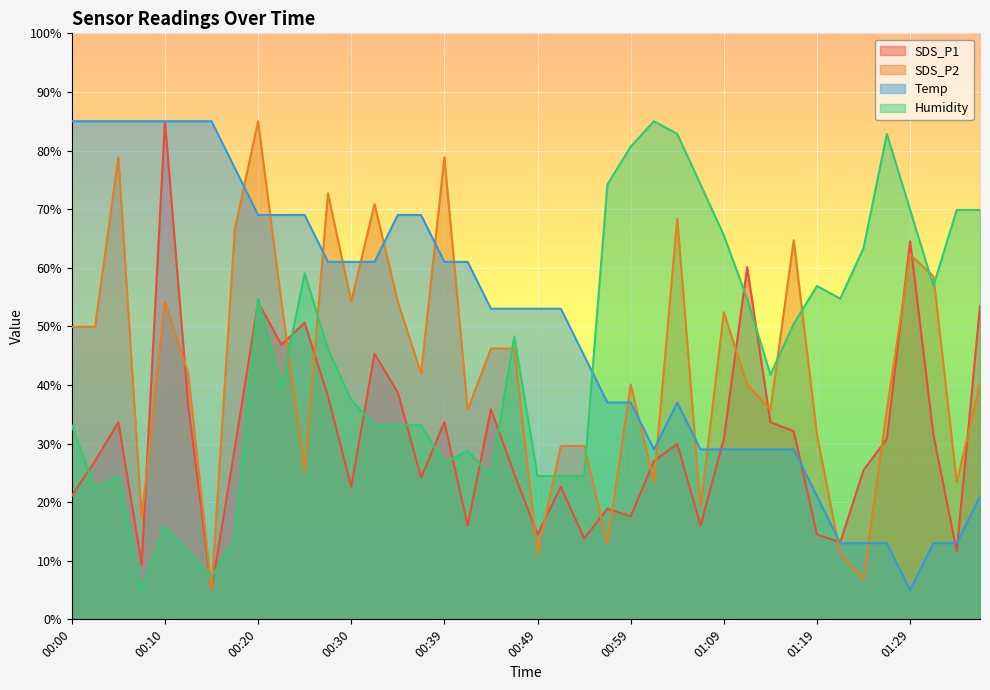

What is the maximum value shown in the chart?

85.0